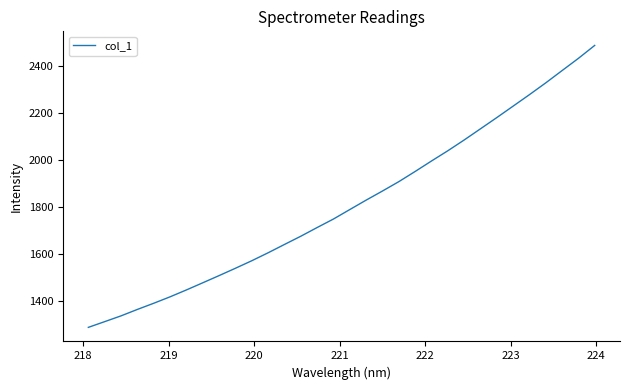

What is the difference between the maximum and minimum values?

1196.4